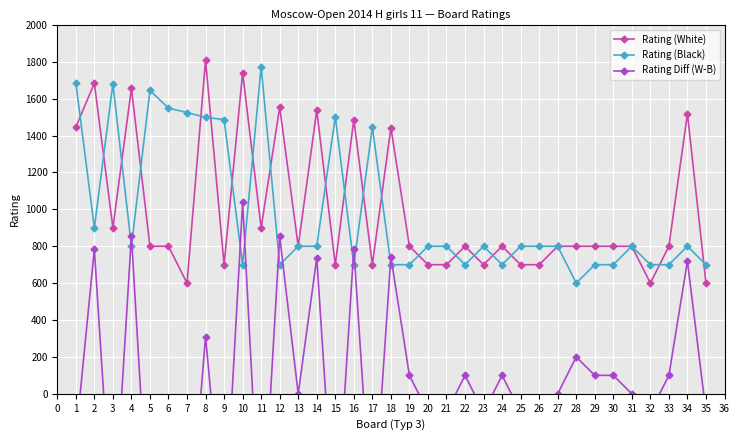

What is the difference between the second highest and second lowest values in the Rating (Black) series?

987